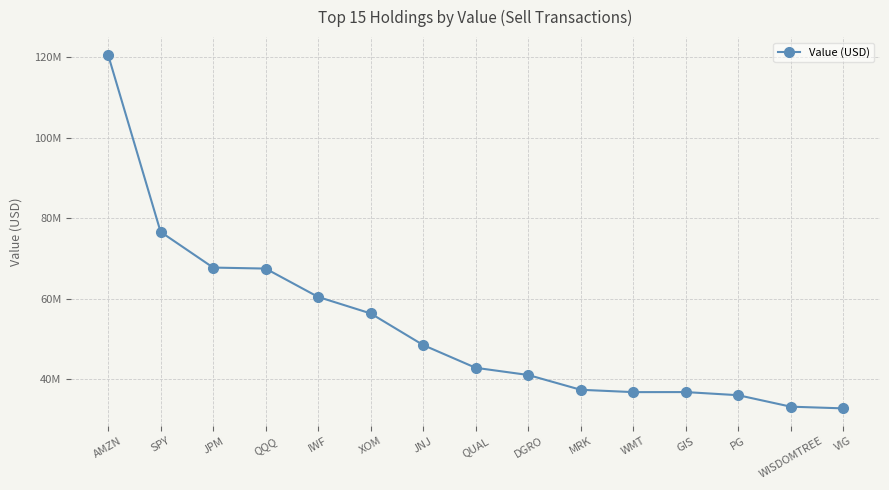

What is the change in value from SPY to GIS?

-39740253